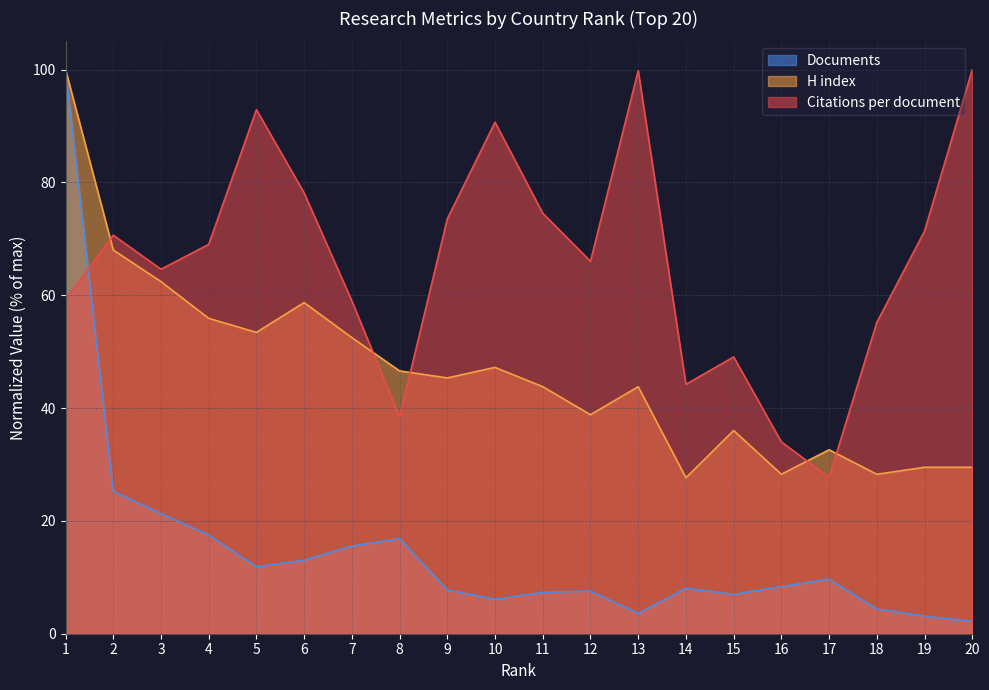

List the series in order of their overall mean, lowest first.

Documents, H index, Citations per document